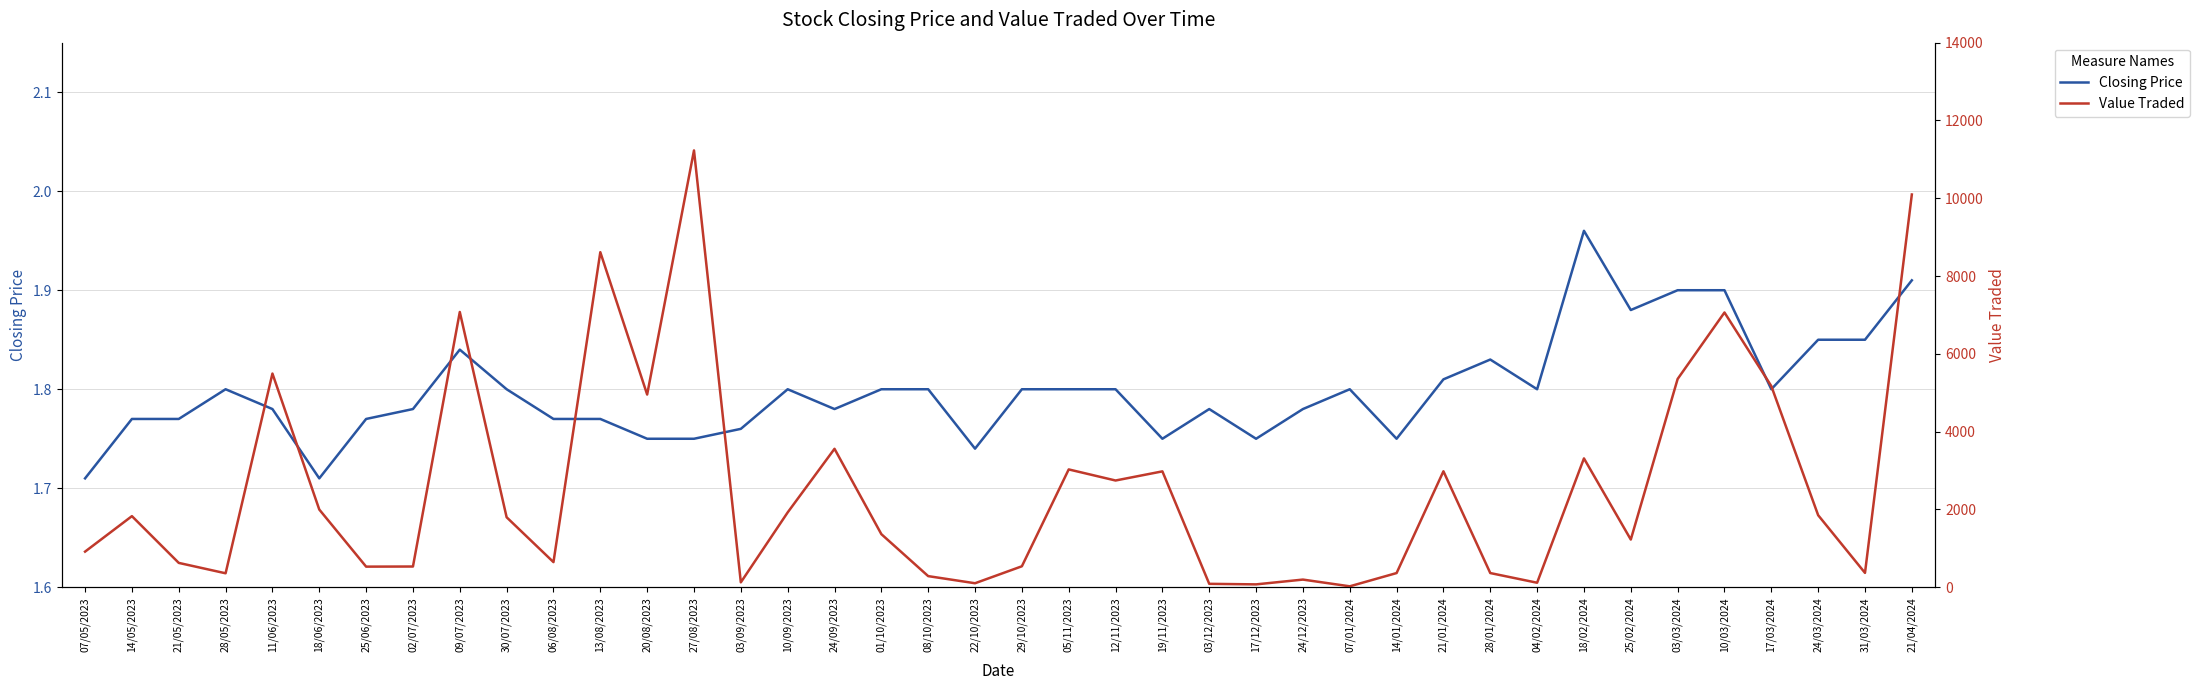

Does the chart have visible grid lines?

Yes